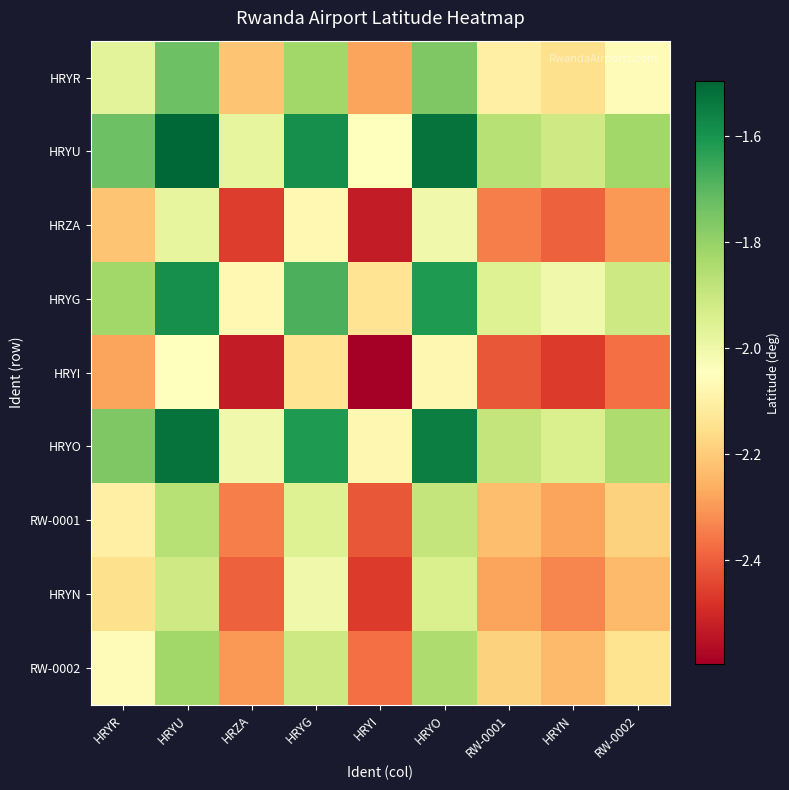

Reading right to left, transcribe all the data shown in this chart.

HRYR: RW-0002=-2.1	HRYN=-2.2	RW-0001=-2.1	HRYO=-1.8	HRYI=-2.3	HRYG=-1.8	HRZA=-2.2	HRYU=-1.7	HRYR=-2.0
HRYU: RW-0002=-1.8	HRYN=-1.9	RW-0001=-1.9	HRYO=-1.5	HRYI=-2.0	HRYG=-1.6	HRZA=-2.0	HRYU=-1.5	HRYR=-1.7
HRZA: RW-0002=-2.3	HRYN=-2.4	RW-0001=-2.3	HRYO=-2.0	HRYI=-2.5	HRYG=-2.1	HRZA=-2.5	HRYU=-2.0	HRYR=-2.2
HRYG: RW-0002=-1.9	HRYN=-2.0	RW-0001=-2.0	HRYO=-1.6	HRYI=-2.1	HRYG=-1.7	HRZA=-2.1	HRYU=-1.6	HRYR=-1.8
HRYI: RW-0002=-2.4	HRYN=-2.5	RW-0001=-2.4	HRYO=-2.1	HRYI=-2.6	HRYG=-2.1	HRZA=-2.5	HRYU=-2.0	HRYR=-2.3
HRYO: RW-0002=-1.8	HRYN=-1.9	RW-0001=-1.9	HRYO=-1.5	HRYI=-2.1	HRYG=-1.6	HRZA=-2.0	HRYU=-1.5	HRYR=-1.8
RW-0001: RW-0002=-2.2	HRYN=-2.3	RW-0001=-2.2	HRYO=-1.9	HRYI=-2.4	HRYG=-2.0	HRZA=-2.3	HRYU=-1.9	HRYR=-2.1
HRYN: RW-0002=-2.2	HRYN=-2.3	RW-0001=-2.3	HRYO=-1.9	HRYI=-2.5	HRYG=-2.0	HRZA=-2.4	HRYU=-1.9	HRYR=-2.2
RW-0002: RW-0002=-2.1	HRYN=-2.2	RW-0001=-2.2	HRYO=-1.8	HRYI=-2.4	HRYG=-1.9	HRZA=-2.3	HRYU=-1.8	HRYR=-2.1